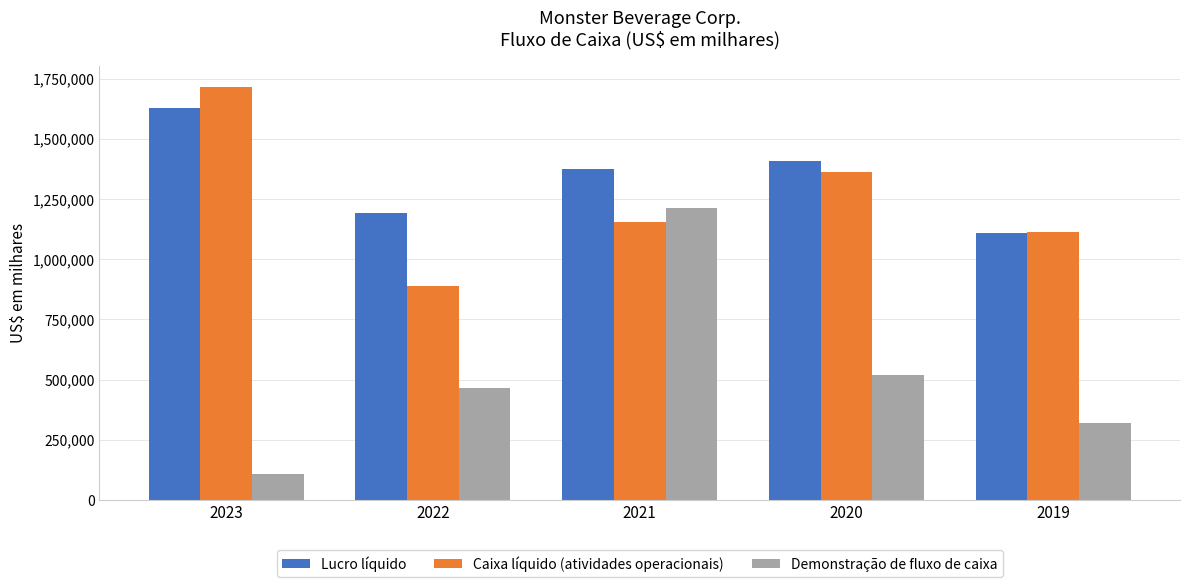

Reading left to right, extract all data points from this chart.

Lucro líquido: 2023=1630988	2022=1191624	2021=1377475	2020=1409594	2019=1107835
Caixa líquido (atividades operacionais): 2023=1717753	2022=887699	2021=1155741	2020=1364163	2019=1113762
Demonstração de fluxo de caixa: 2023=106630	2022=465292	2021=1213756	2020=517918	2019=320797